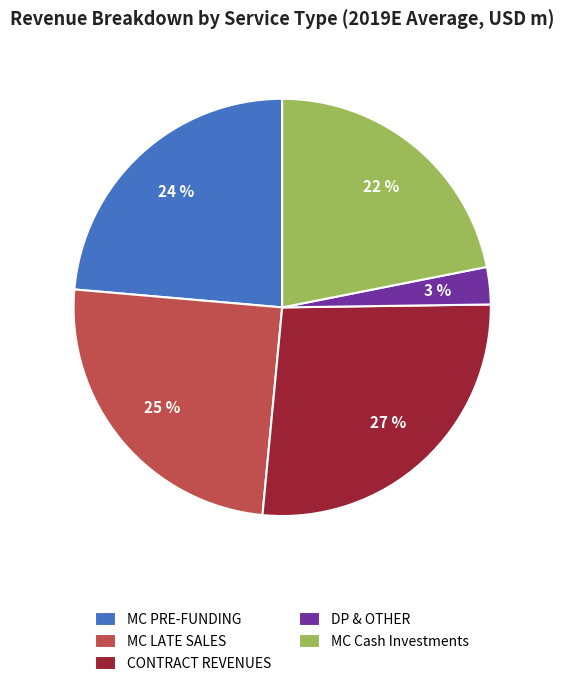

Is there any slice that represents more than half of the pie?

No